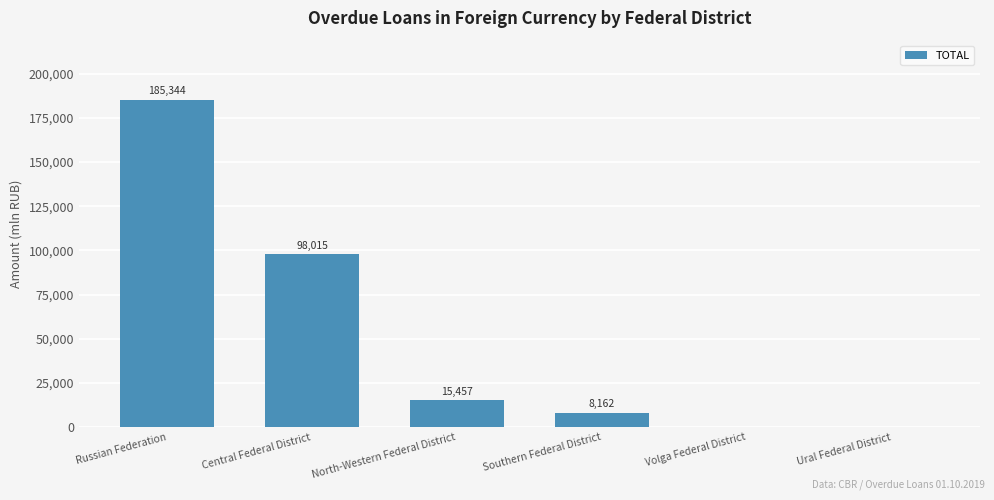

What is the sum of the values at Southern Federal District and Central Federal District?

106177